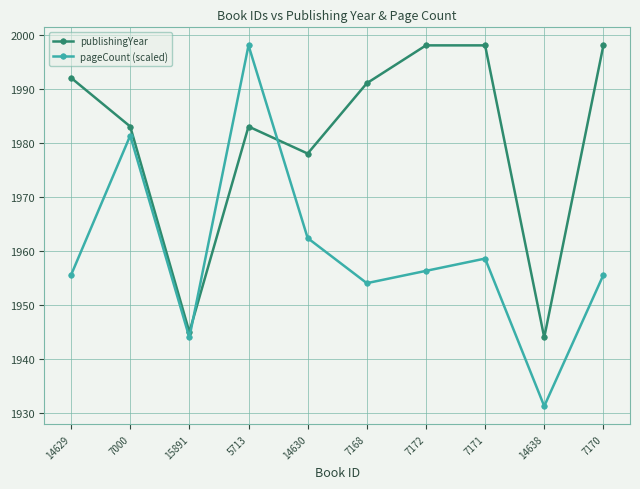

How many lines are shown in the chart?

2